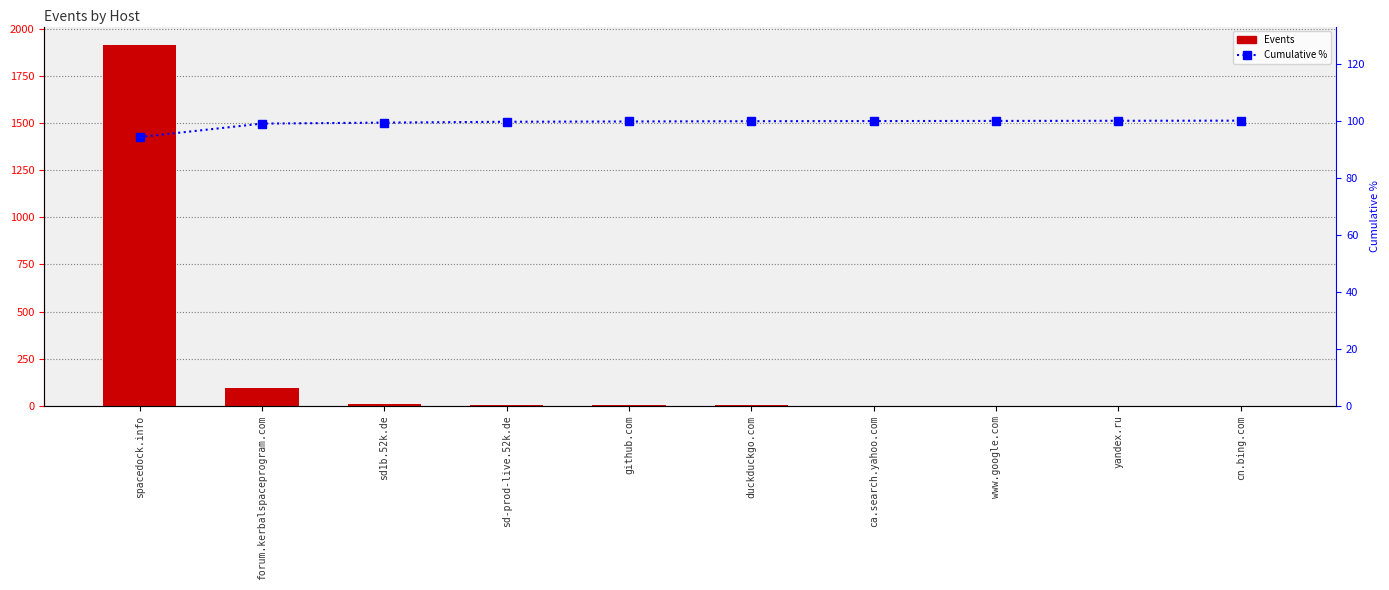

Reading right to left, list all the values displayed in this chart.

Events: 1.0	1.0	1.0	1.0	2.0	2.0	6.0	7.0	96.0	1916.0
Cumulative %: 100.0	100.0	99.9	99.9	99.8	99.7	99.6	99.3	99.0	94.2